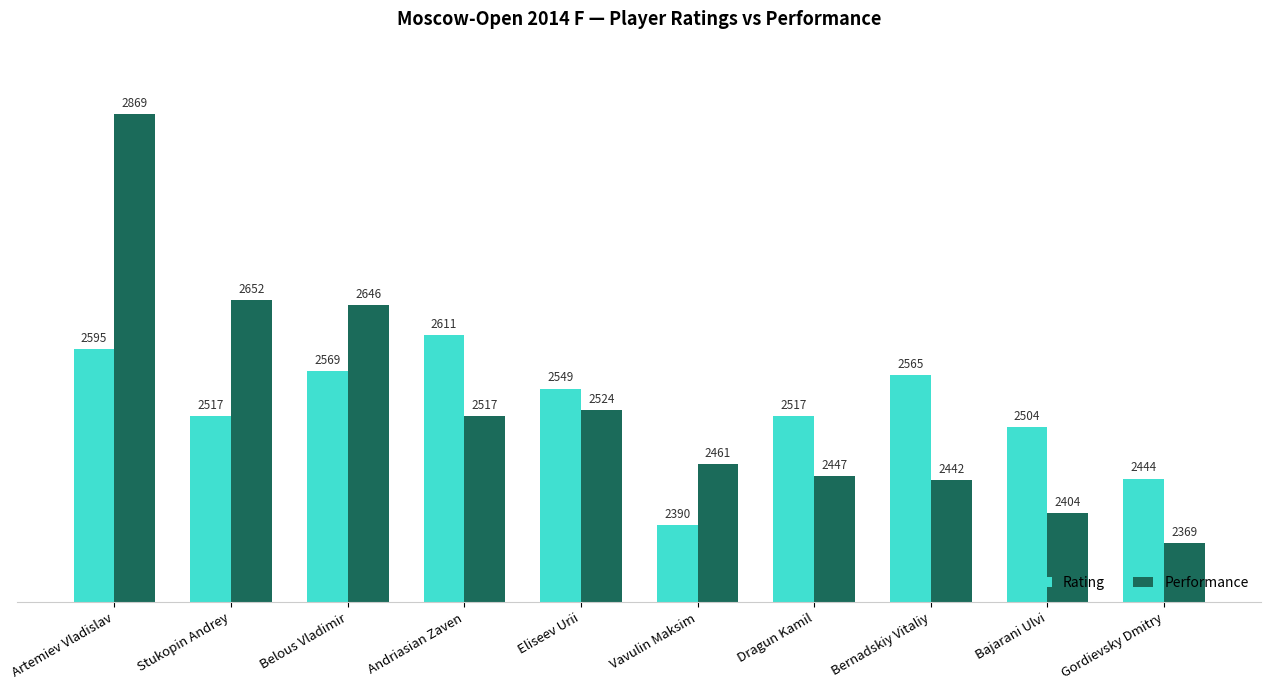

What is the difference between the highest and lowest values at Vavulin Maksim?

71